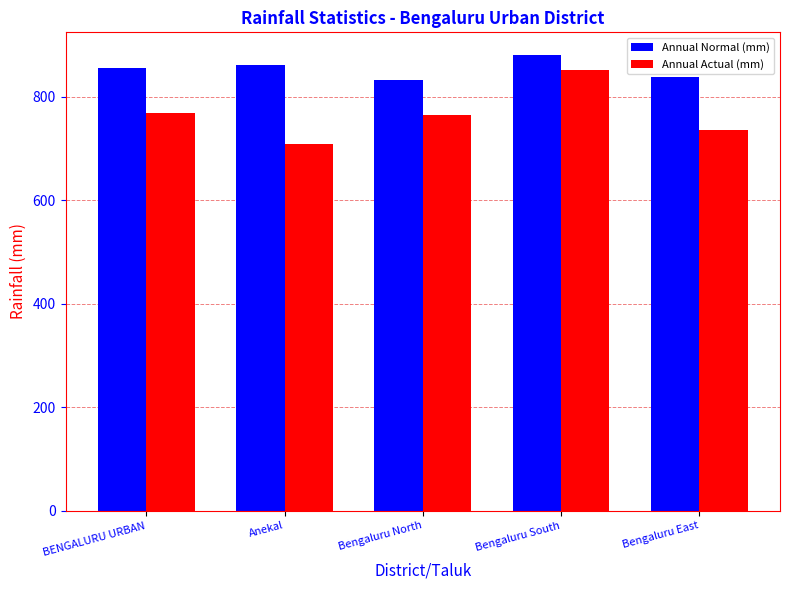

Count the number of categories in the chart.

5